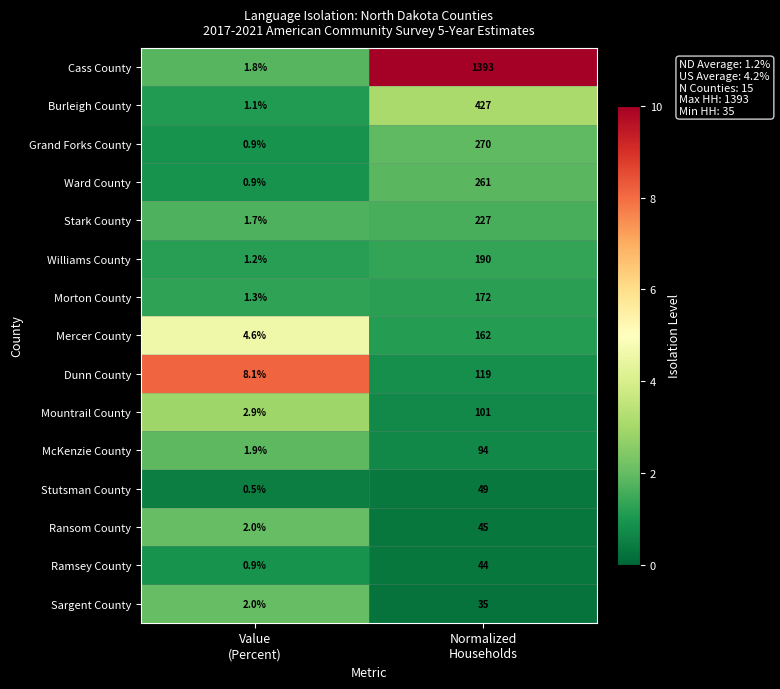

At which category does the chart reach its minimum across all series?

Value
(Percent)